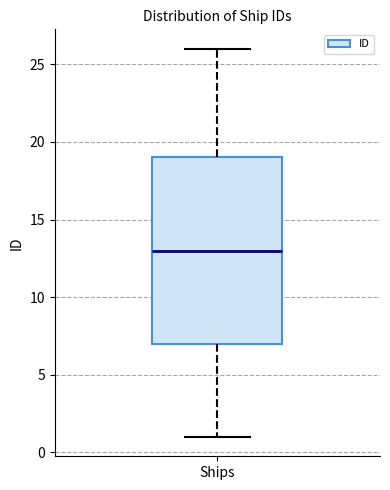

Where is the upper edge of the box for Ships on the y-axis? The values are not printed on the chart, so give them approximately, as read against the axis.

19